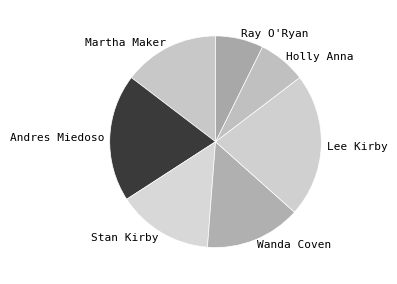

Which category has the biggest portion of the pie?

Lee Kirby